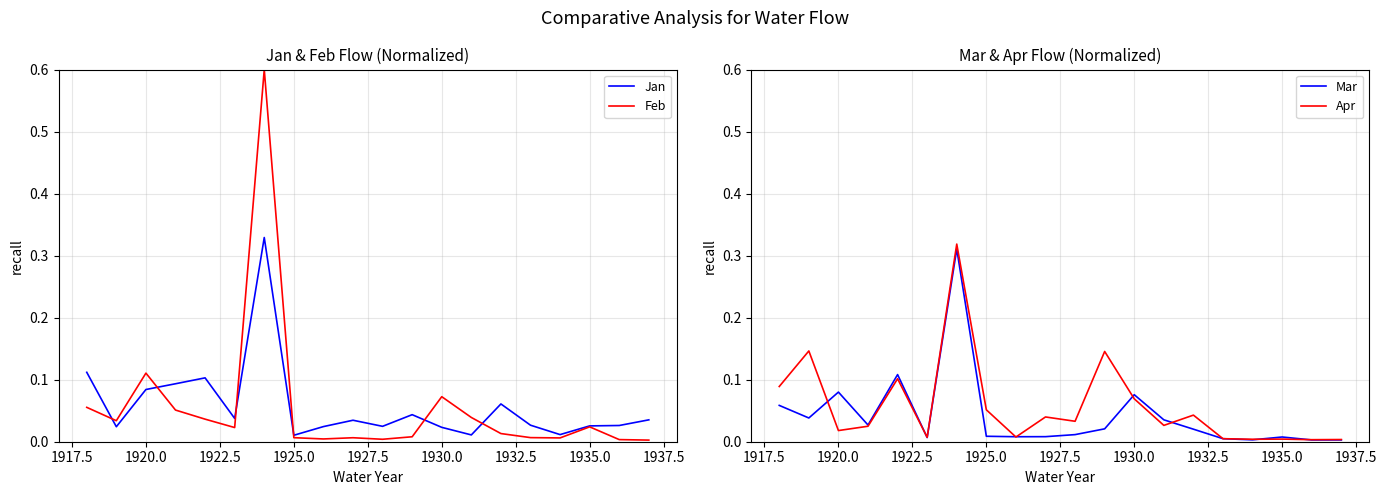

What value does the Apr series have at 1930.0?

0.1